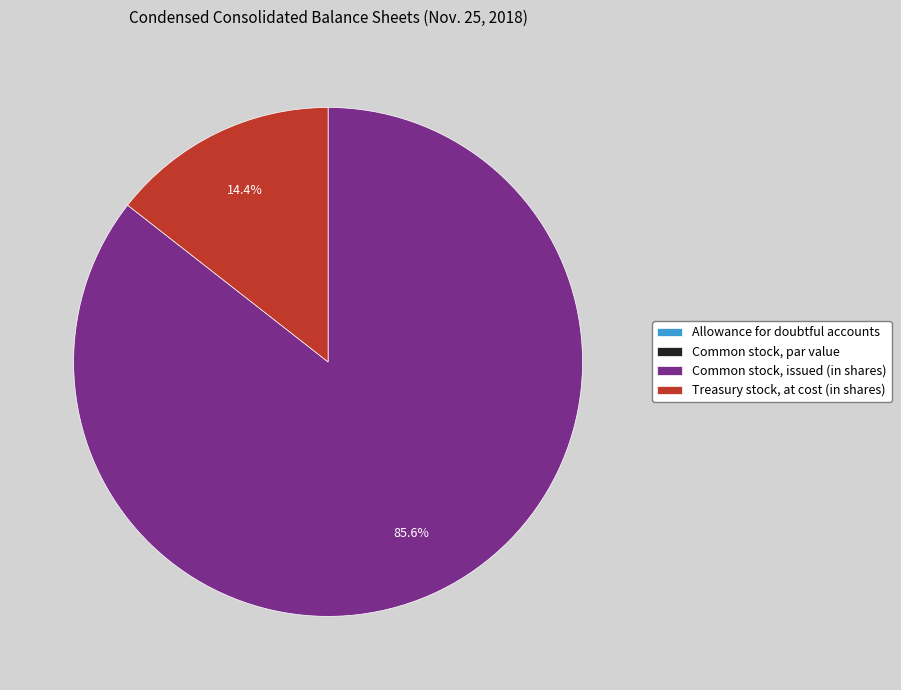

Does Common stock, issued (in shares) represent more than half of the total?

Yes